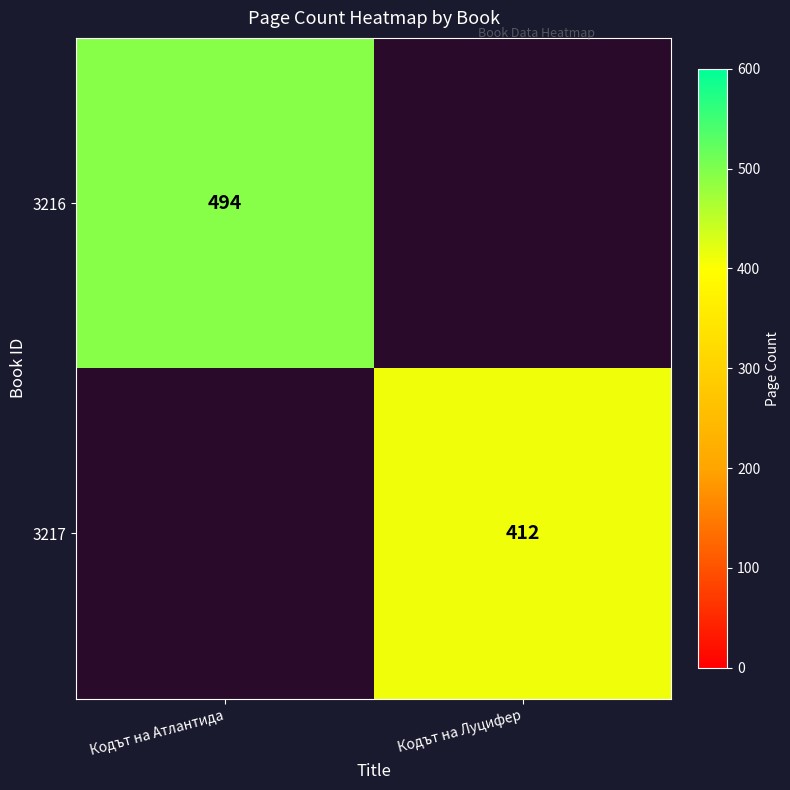

The value of 3216 at Кодът на Атлантида is 699.2. True or false?

False